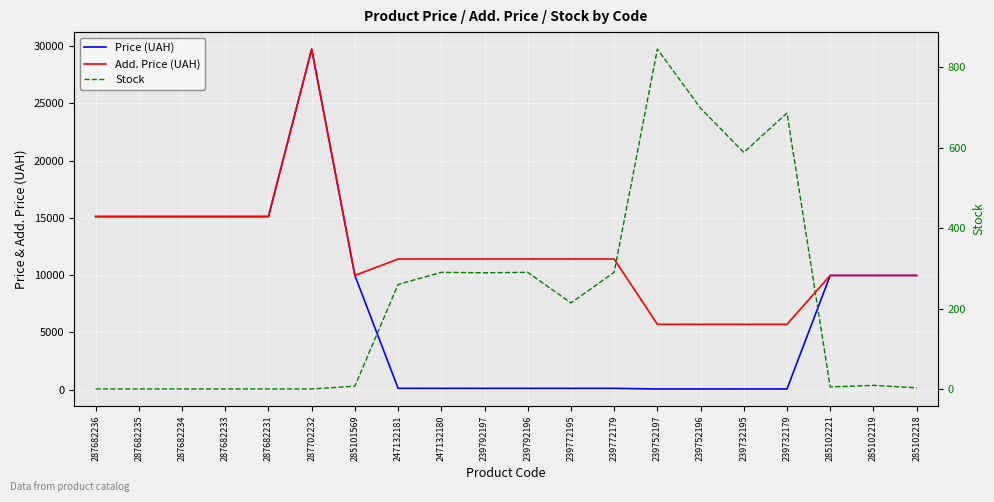

How many values in the Price (UAH) series are below 9974?

10